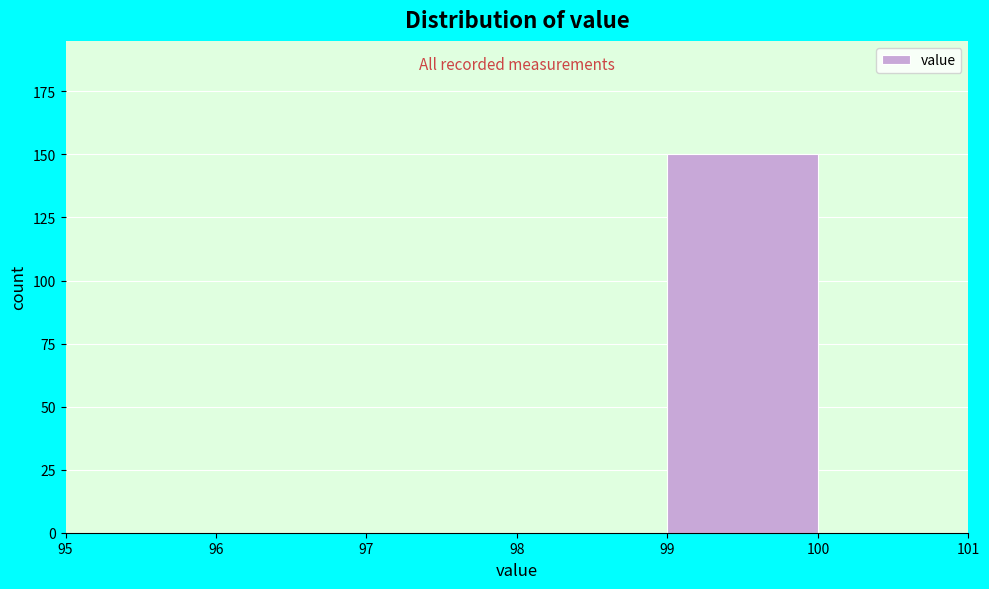

How tall is the bar that spans 99 to 100 on the x-axis? The values are not printed on the chart, so give them approximately, as read against the axis.

150